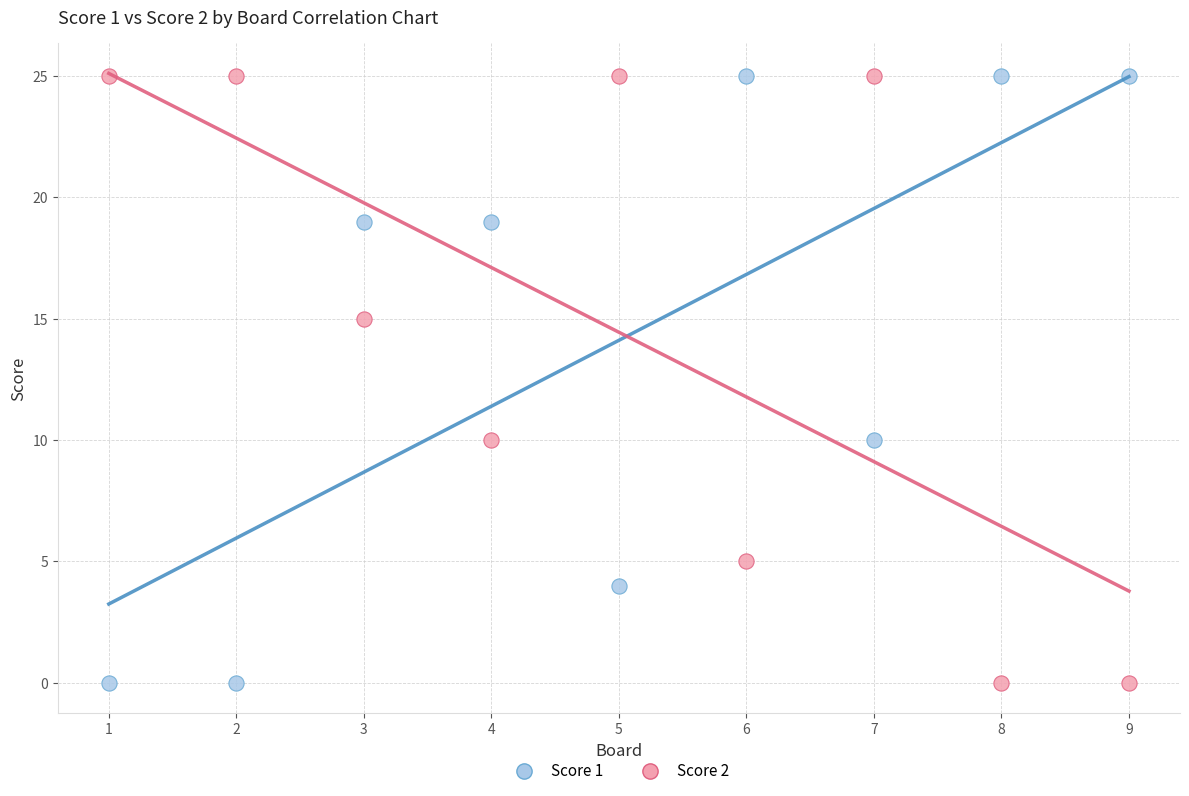

What are all the series names shown in the legend?

Score 1, Score 2